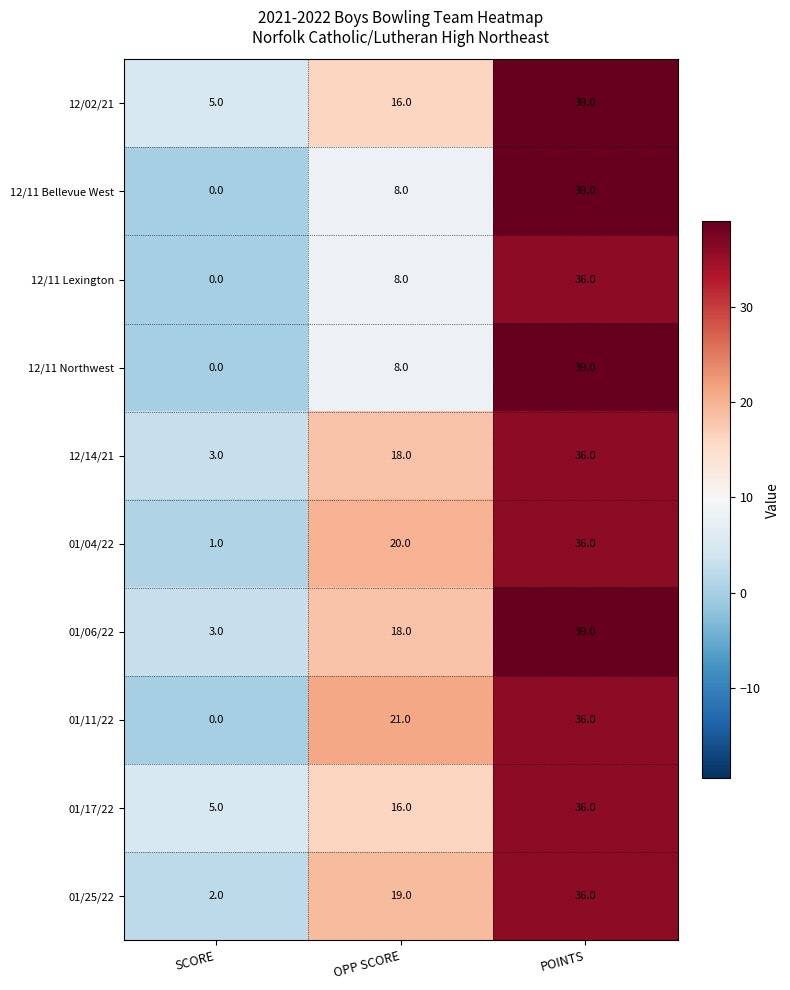

What is the greatest value displayed?

39